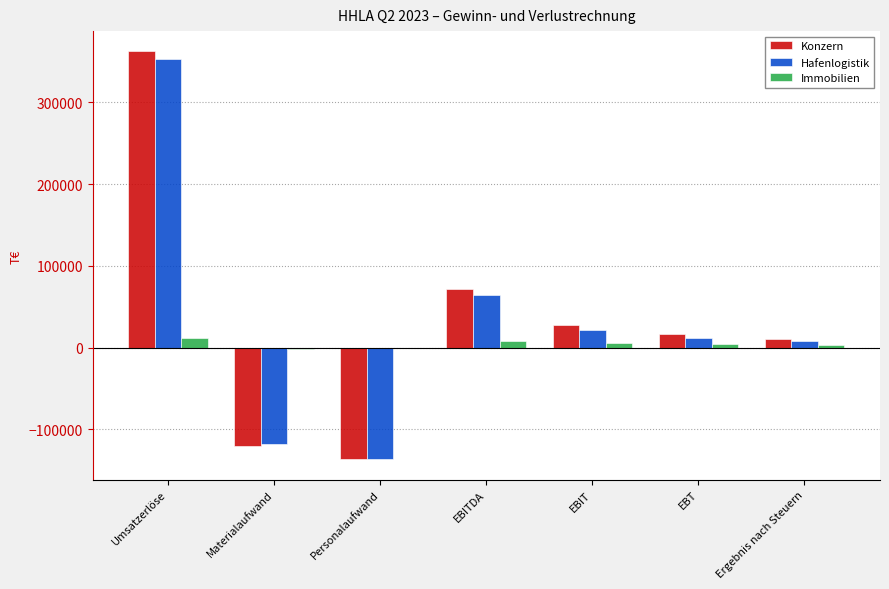

Where is Konzern nearest to the value 112887?

EBITDA